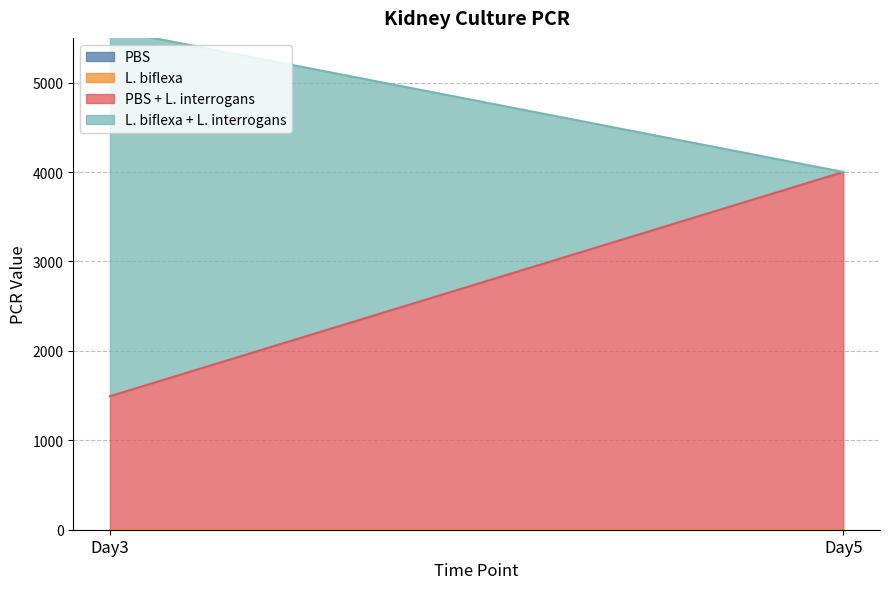

Read the L. biflexa + L. interrogans value at Day3.

4100.4